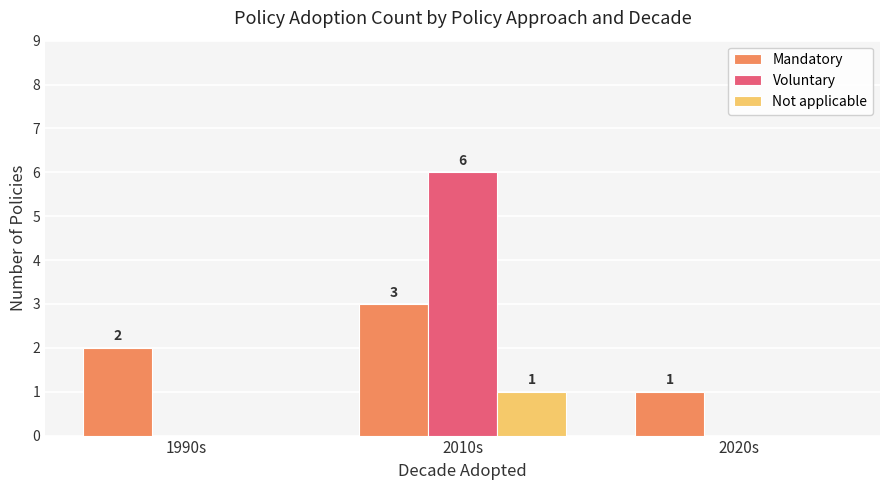

Which series changed the most between 1990s and 2010s?

Voluntary